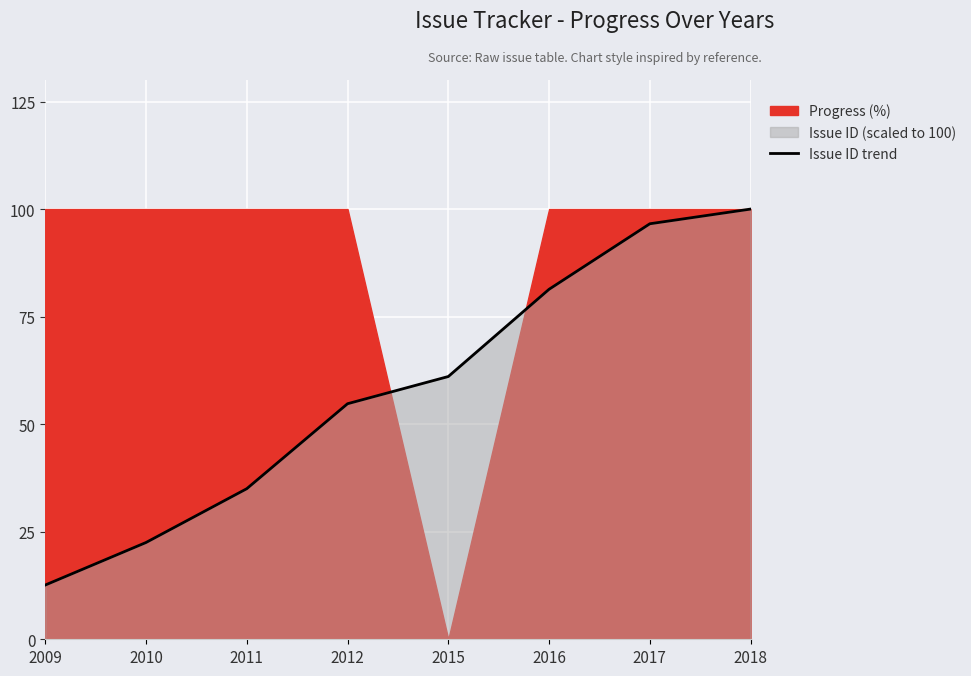

Reading right to left, transcribe all the data shown in this chart.

2018=100.0	2017=96.6	2016=81.4	2015=61.1	2012=54.8	2011=35.0	2010=22.5	2009=12.6